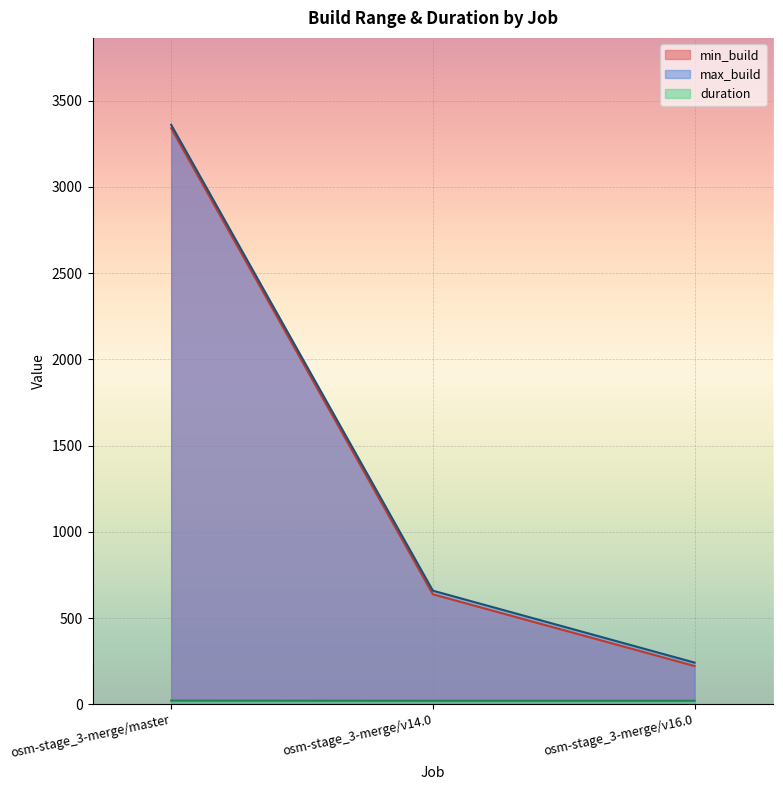

What are all the series names shown in the legend?

min_build, max_build, duration